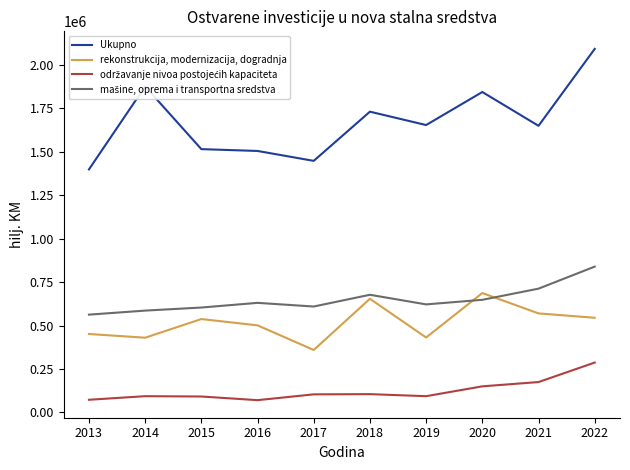

In rekonstrukcija, modernizacija, dogradnja, how many points are lower than both neighbors (excluding endpoints)?

3